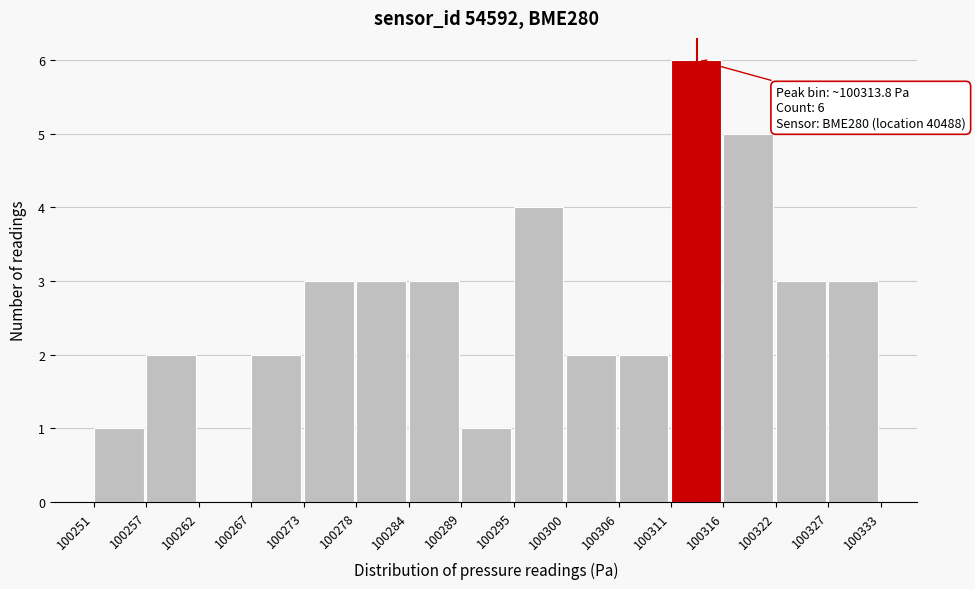

Over which range of the x-axis is the bar tallest?

100311 to 100316